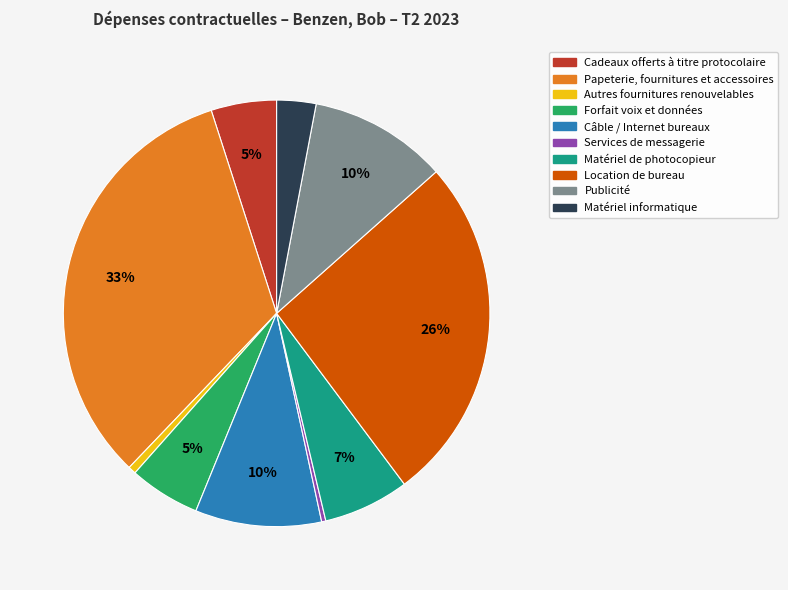

Does Papeterie, fournitures et accessoires represent more than half of the total?

No